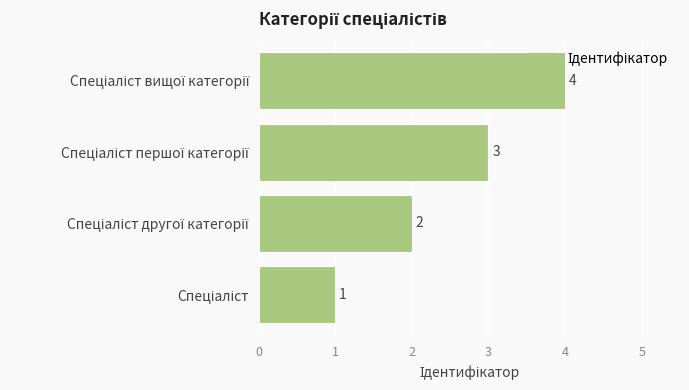

What is the sum of all values?

10